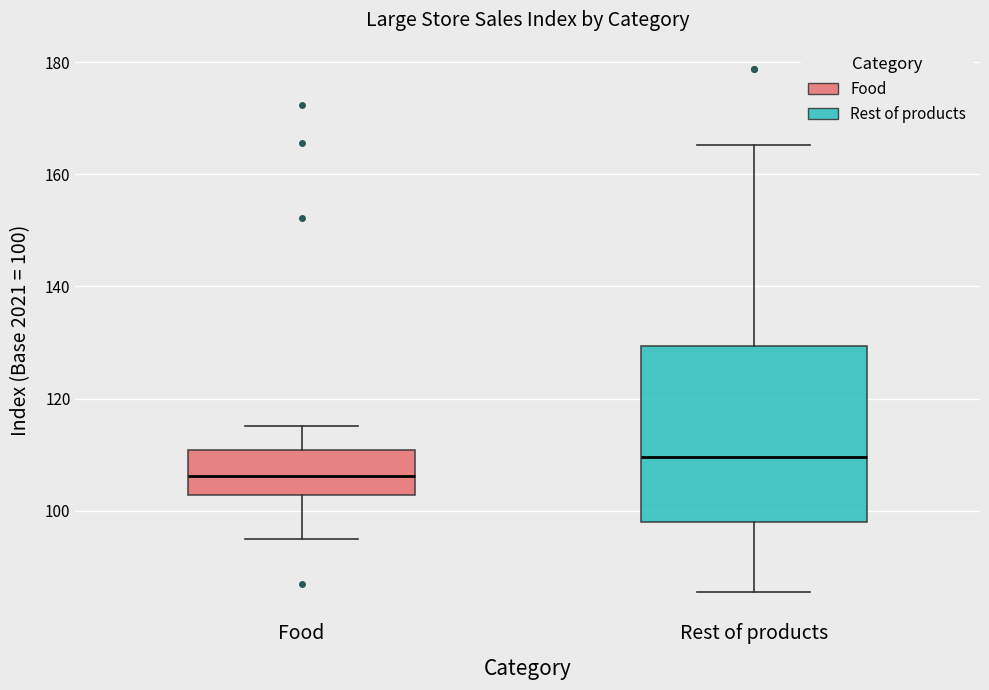

Reading left to right, transcribe this box plot: for each box, give where its median line is, the range the box spans, and where its two whiskers end, as read against the y-axis. The values are not printed on the chart, so give them approximately, as read against the axis.

Food: median 106, box 102 to 110, whiskers 96 to 116
Rest of products: median 110, box 98 to 130, whiskers 86 to 166